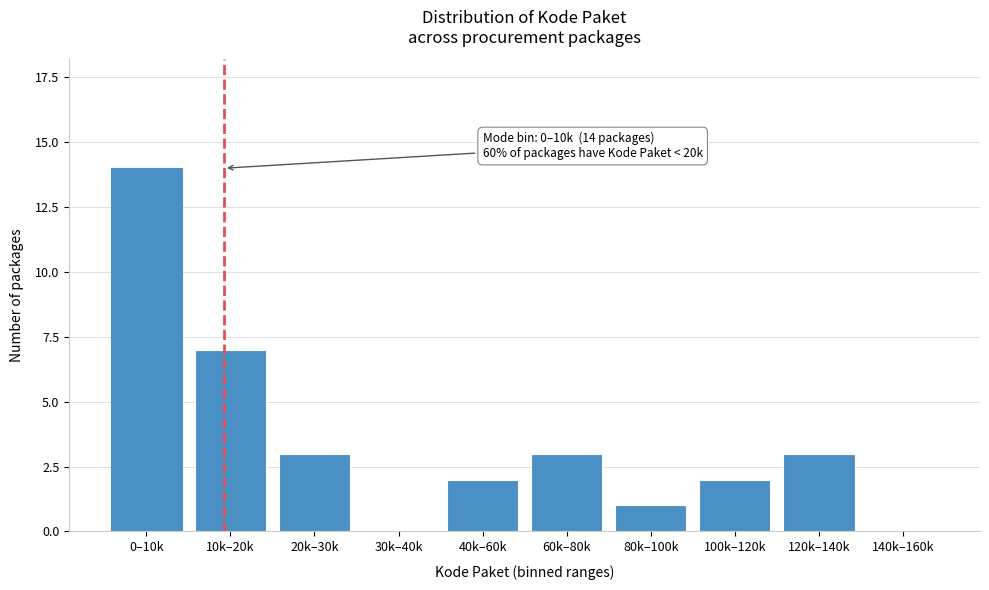

Reading left to right, what are all the values shown in this chart?

0–10k=14	10k–20k=7	20k–30k=3	30k–40k=0	40k–60k=2	60k–80k=3	80k–100k=1	100k–120k=2	120k–140k=3	140k–160k=0